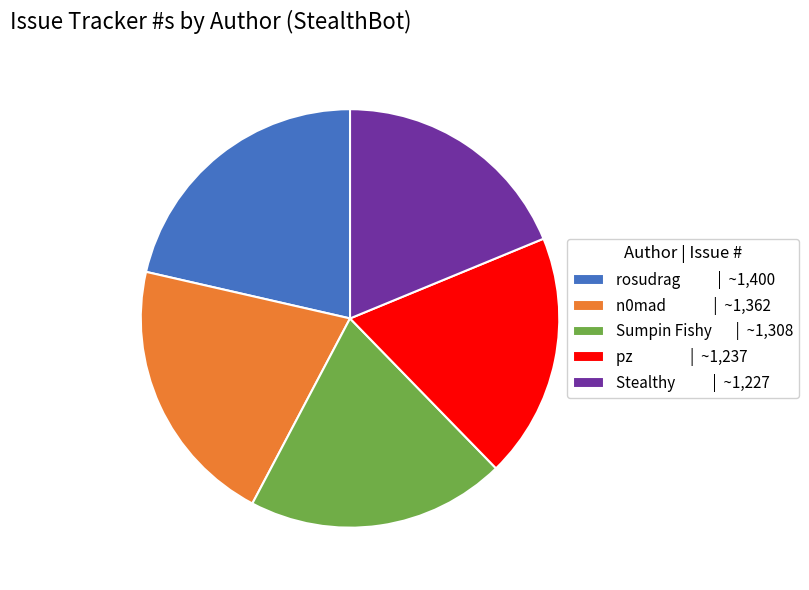

How many slices are in this pie chart?

5